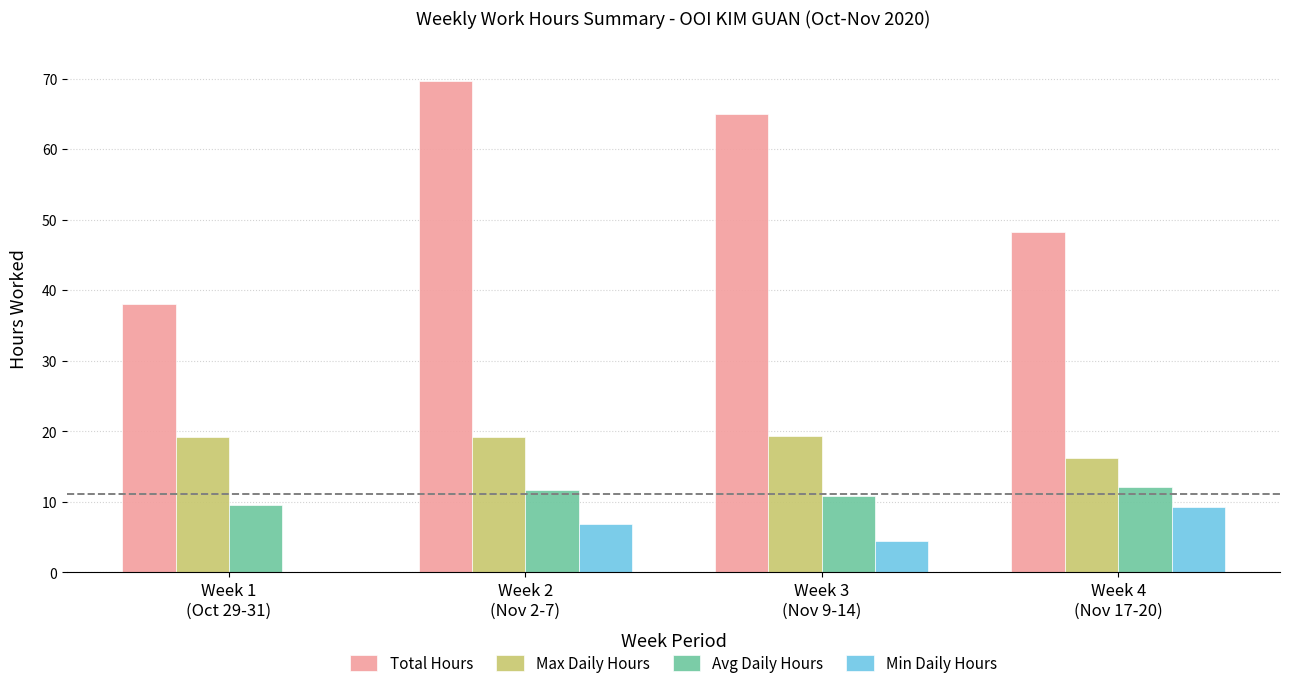

Which series has the largest total across all categories?

Total Hours